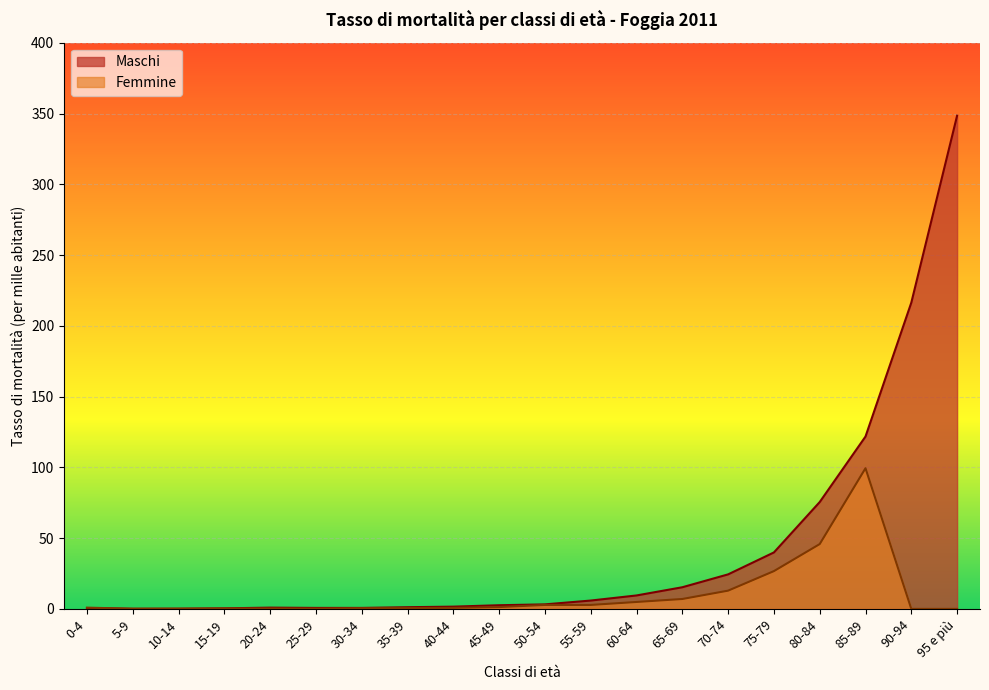

At how many categories does at least one series exceed 150?

2